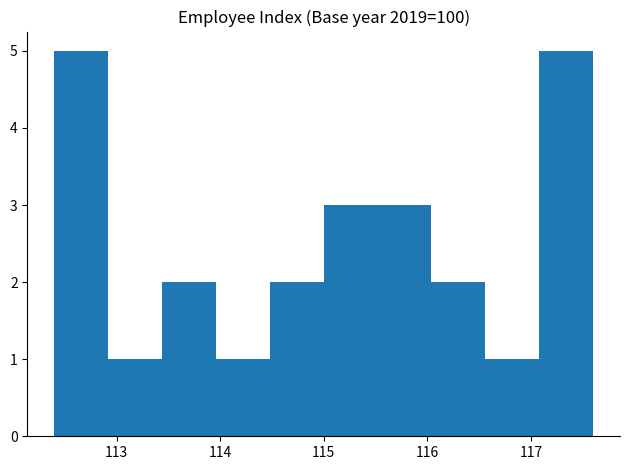

Reading left to right, list every bar in this chart as the range it spans on the x-axis followed by its height. Neither the bar edges nor the heights are printed on the chart, so give them approximately, as read against the axes.

112.40 to 112.92: 5
112.92 to 113.44: 1
113.44 to 113.96: 2
113.96 to 114.48: 1
114.48 to 115.00: 2
115.00 to 115.52: 3
115.52 to 116.04: 3
116.04 to 116.56: 2
116.56 to 117.08: 1
117.08 to 117.60: 5